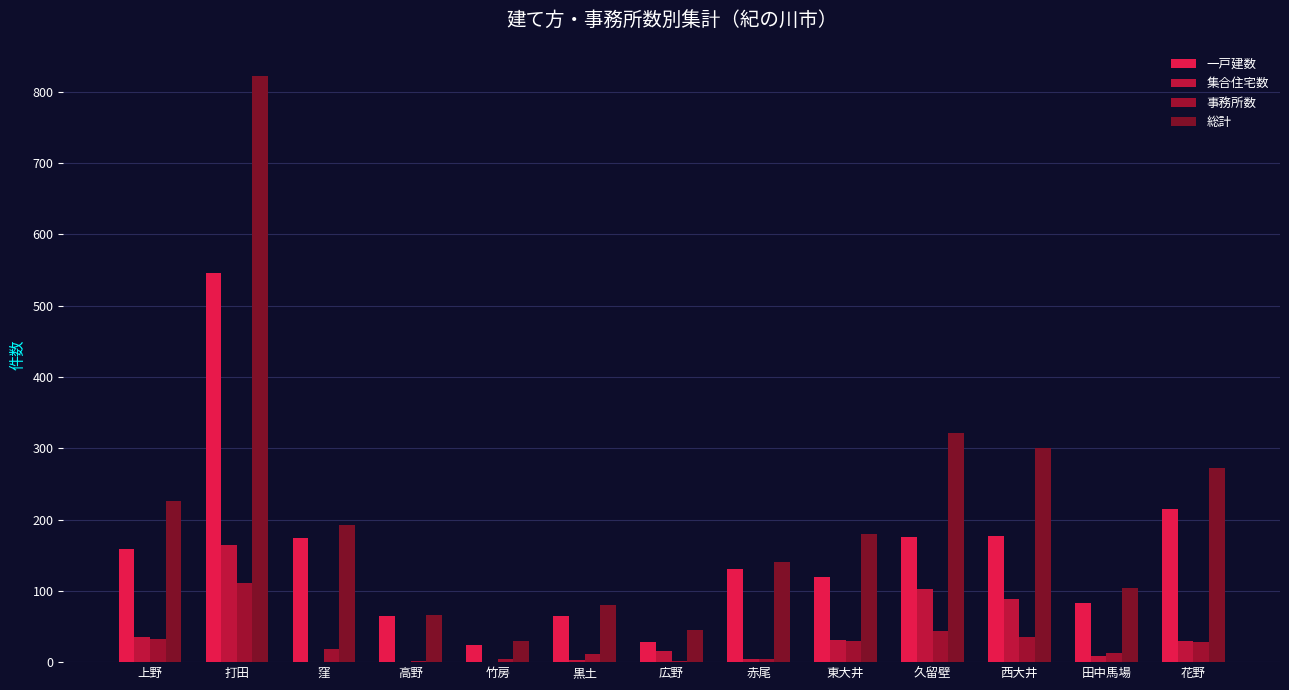

Rank the categories by 集合住宅数 value from lowest to highest.

窪, 高野, 竹房, 黒土, 赤尾, 田中馬場, 広野, 花野, 東大井, 上野, 西大井, 久留壁, 打田